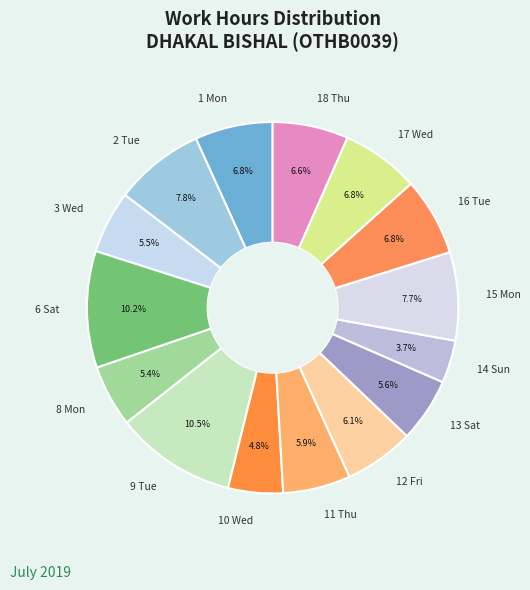

What is the ratio of the value at 12 Fri to the value at 17 Wed?

0.9